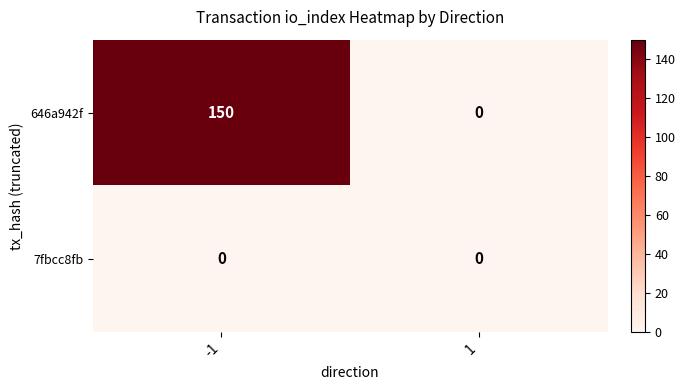

Rank the series by their maximum value, from highest to lowest.

646a942f, 7fbcc8fb